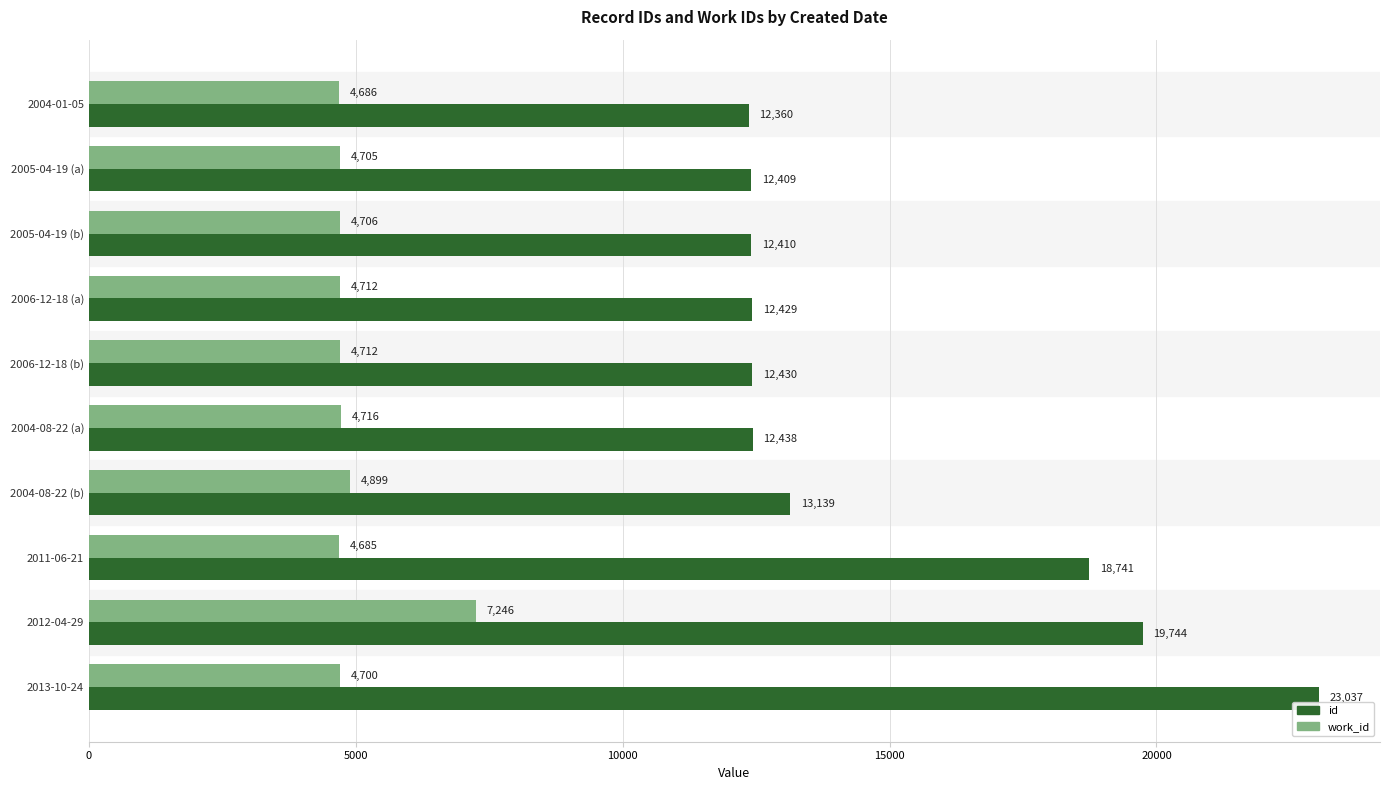

Is it true that id equals 6091 at 2004-08-22 (b)?

False